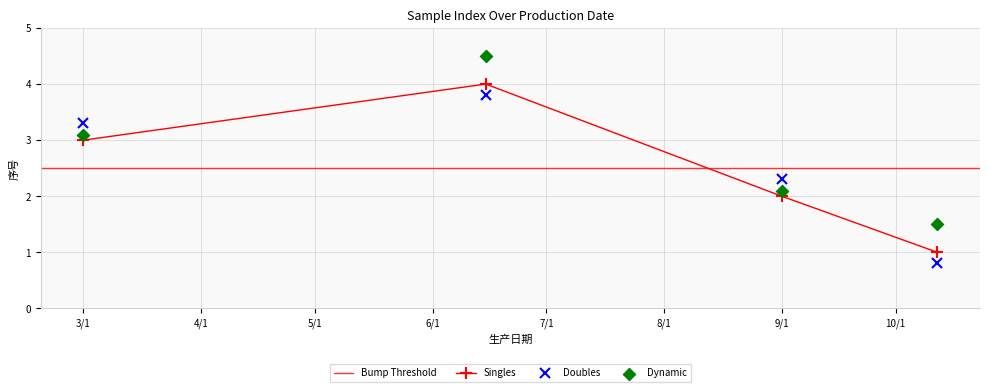

What is the lowest value of the Singles series?

1.0